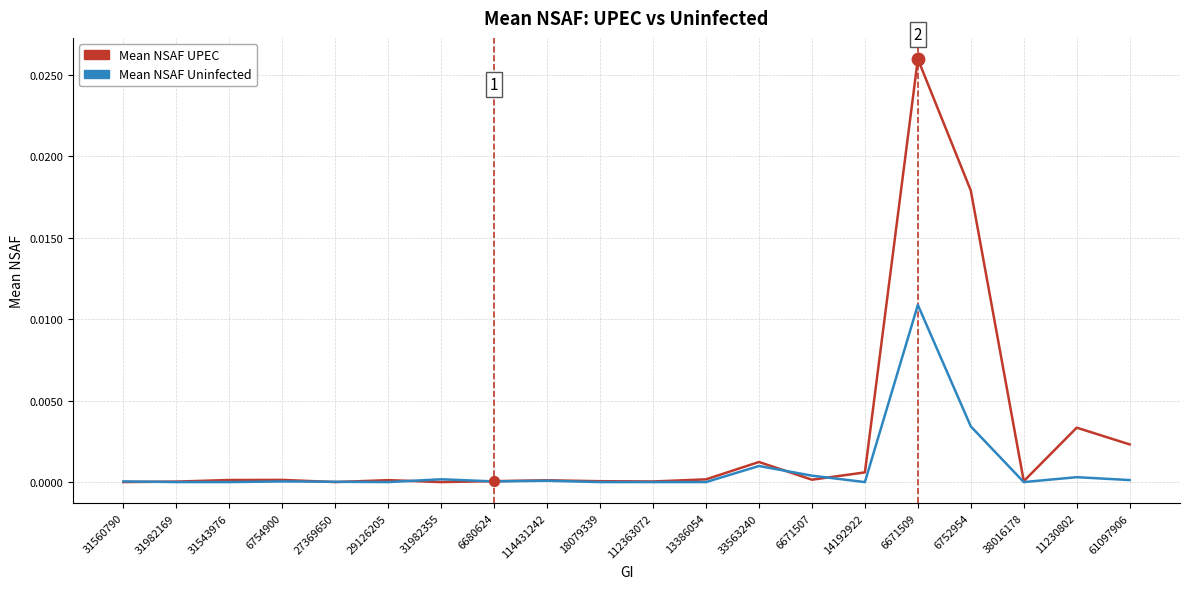

Which series has the largest total across all categories?

Mean NSAF UPEC